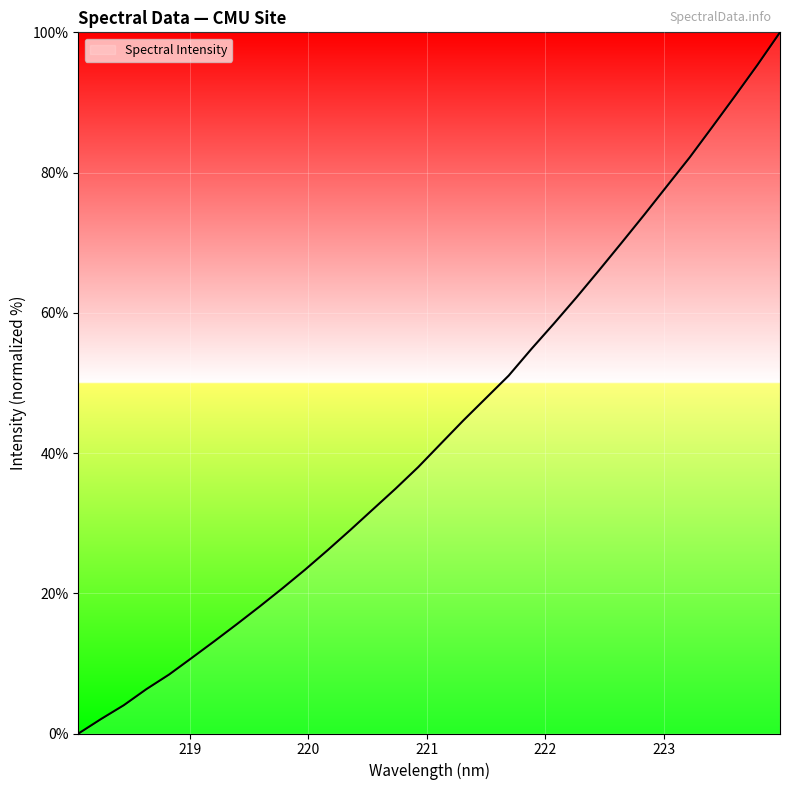

What is the maximum value shown in the chart?

100.0